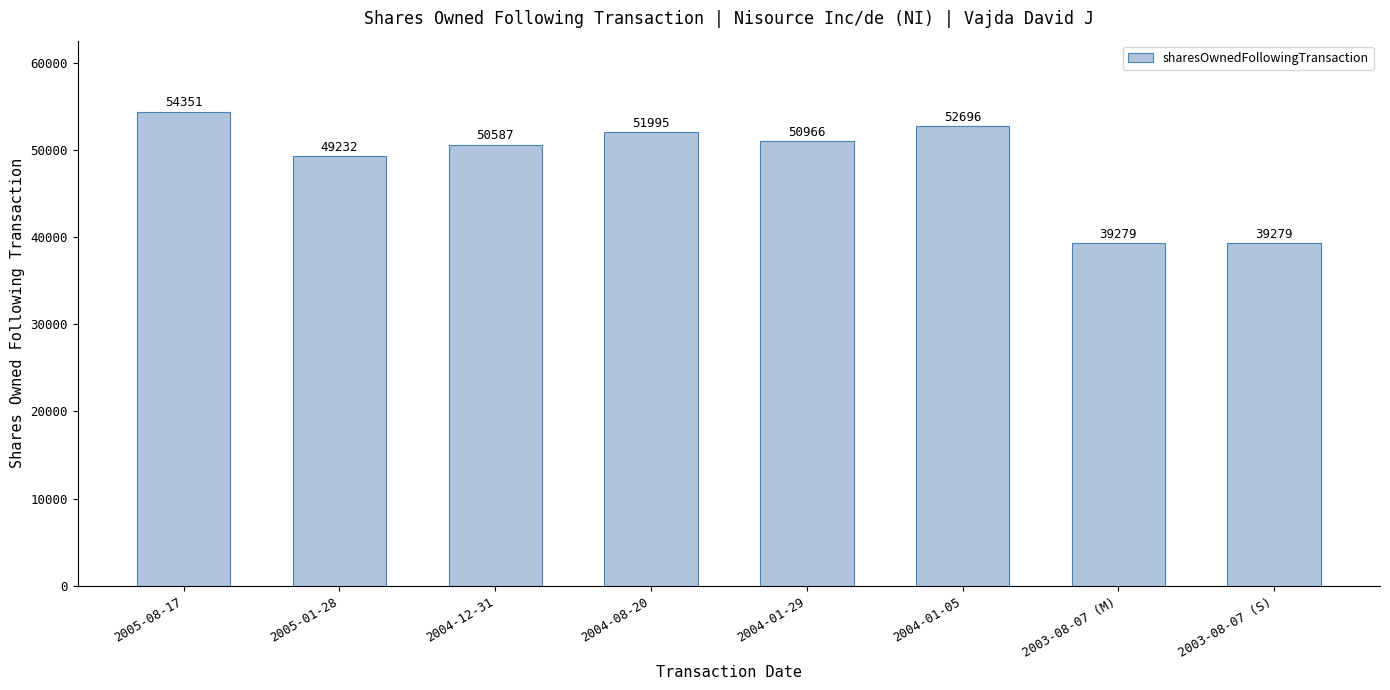

Reading right to left, extract all data points from this chart.

2003-08-07 (S)=39279	2003-08-07 (M)=39279	2004-01-05=52696	2004-01-29=50966	2004-08-20=51995	2004-12-31=50587	2005-01-28=49232	2005-08-17=54351